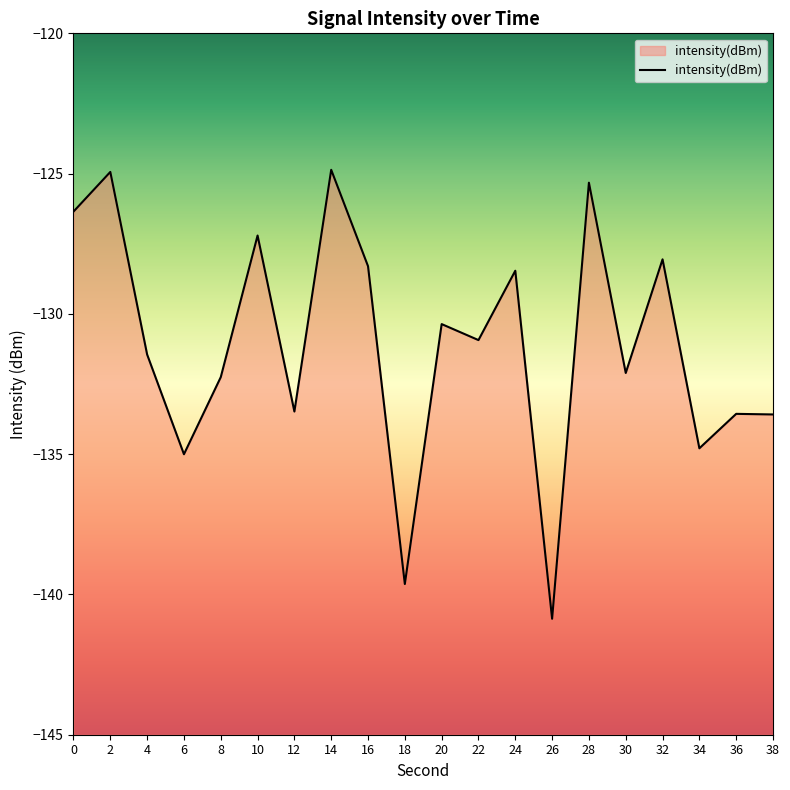

What is the average value?

-131.1